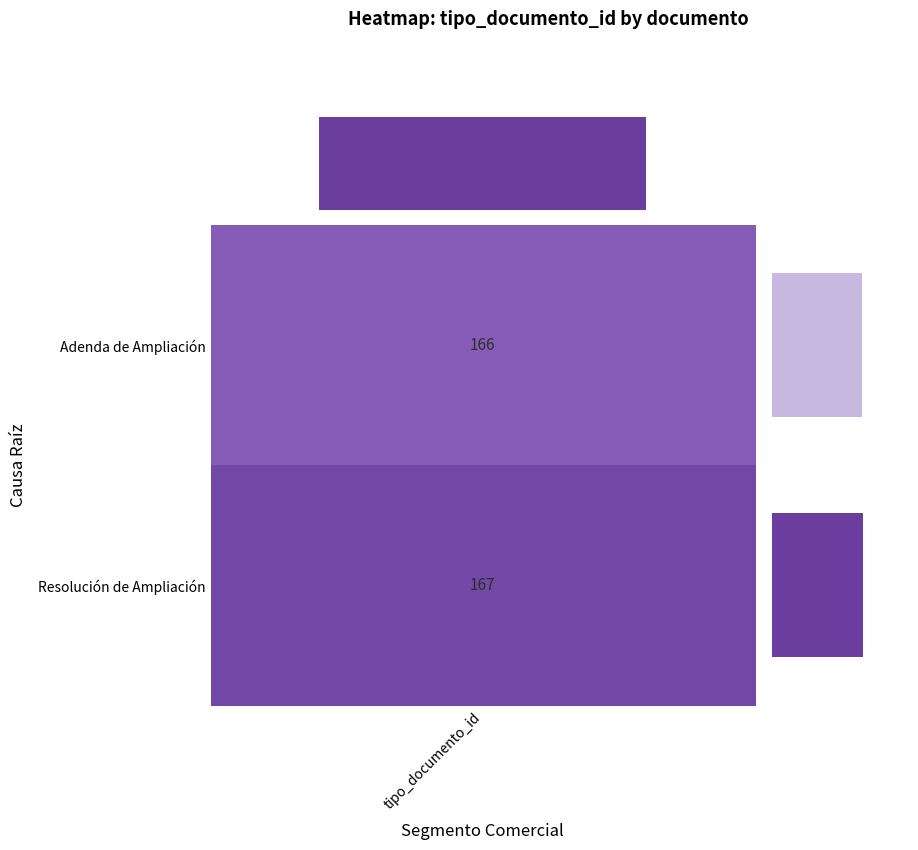

Is it true that the value at −0.6 is 166?

True